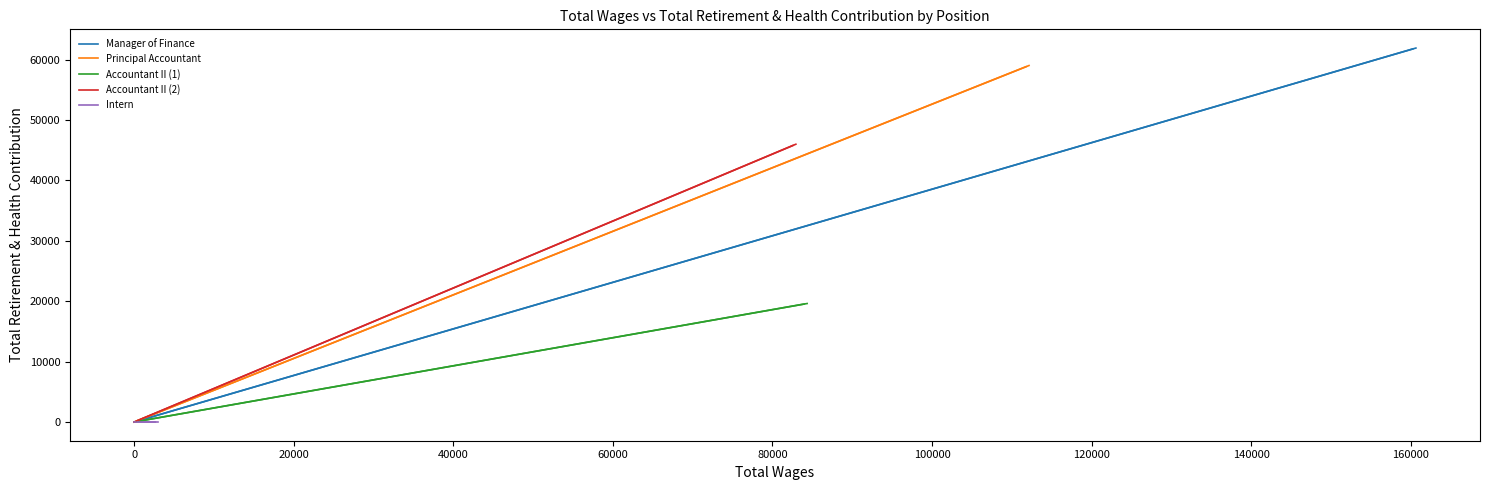

What position from the right is 0?

1